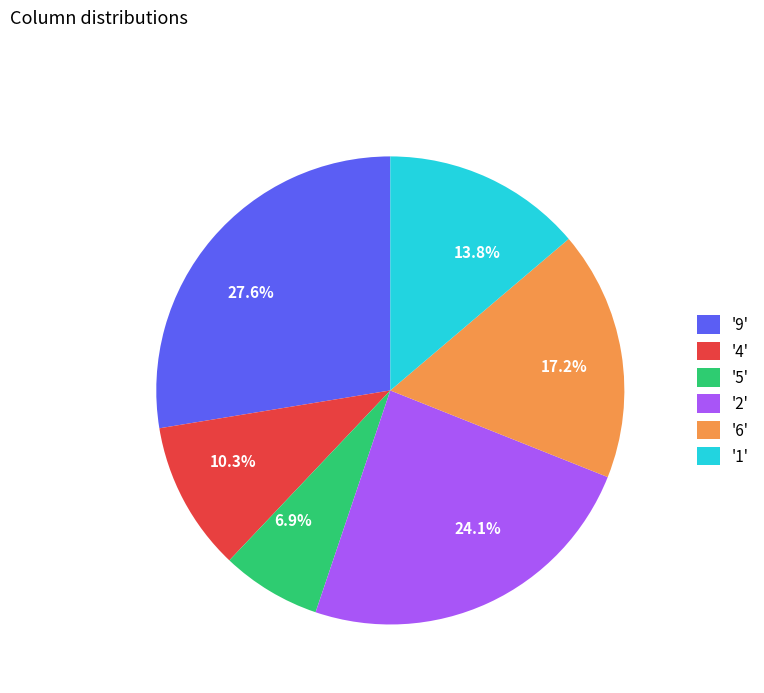

Rank the categories by value from highest to lowest.

'9', '2', '6', '1', '4', '5'